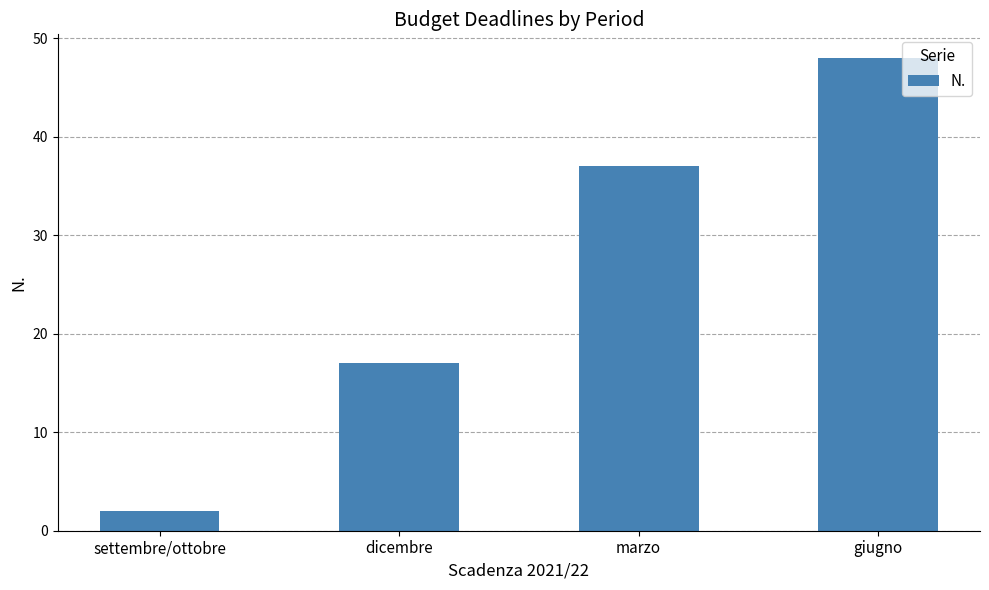

What is the difference between the second highest and second lowest values?

20